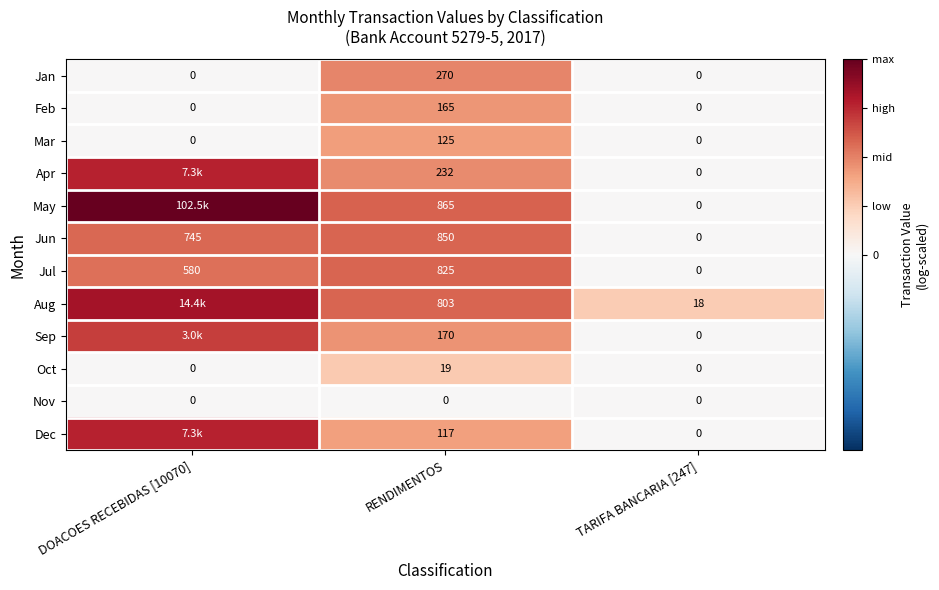

Is the value of Dec at TARIFA BANCARIA [247] greater than the value of May at RENDIMENTOS?

No